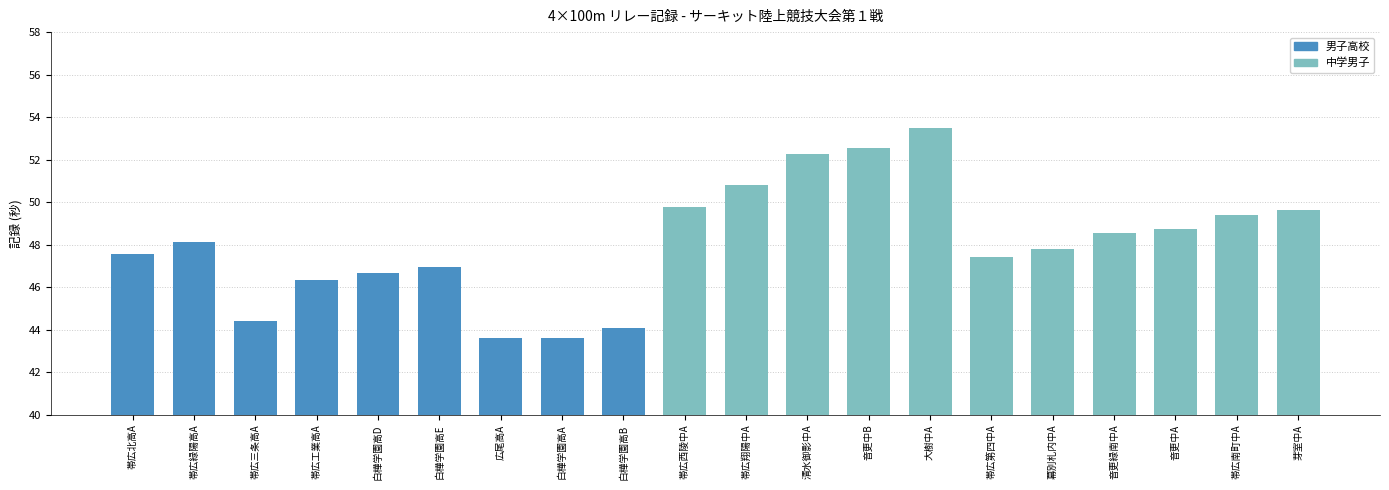

The value at 音更中B is 35.6. True or false?

False